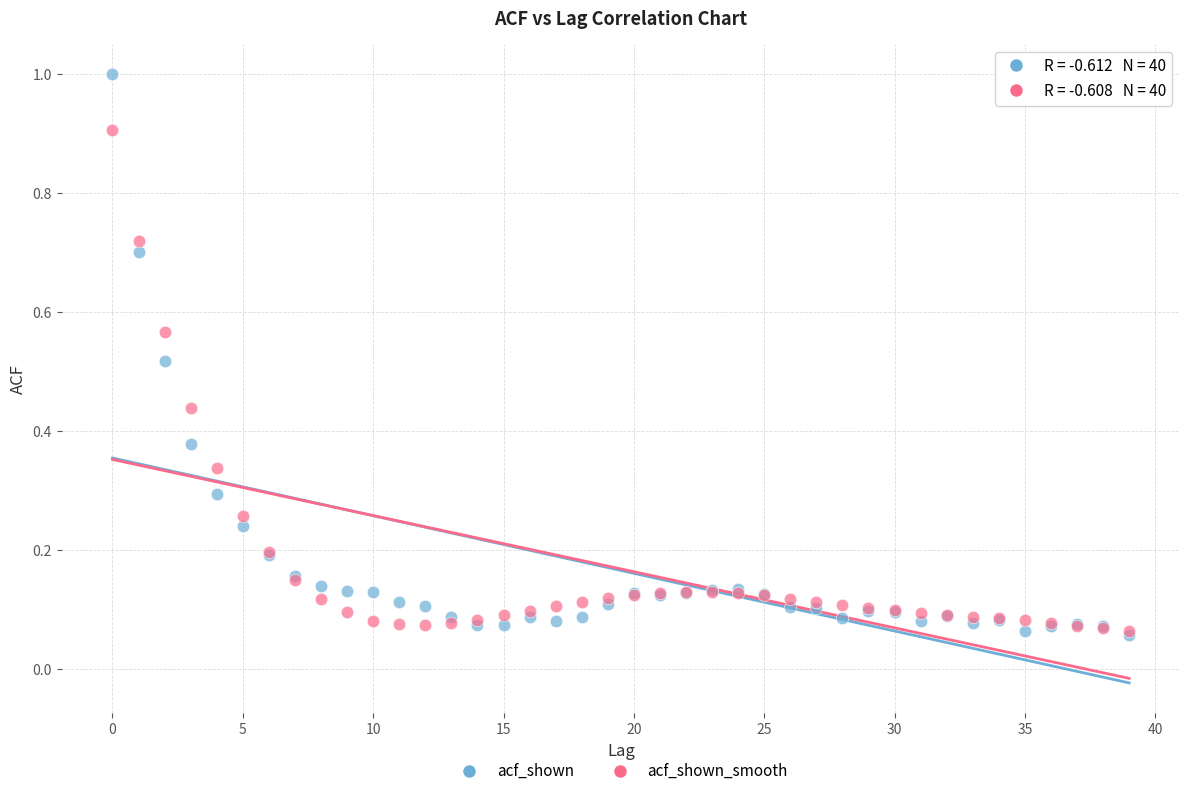

Which series has the widest spread of Y values?

acf_shown